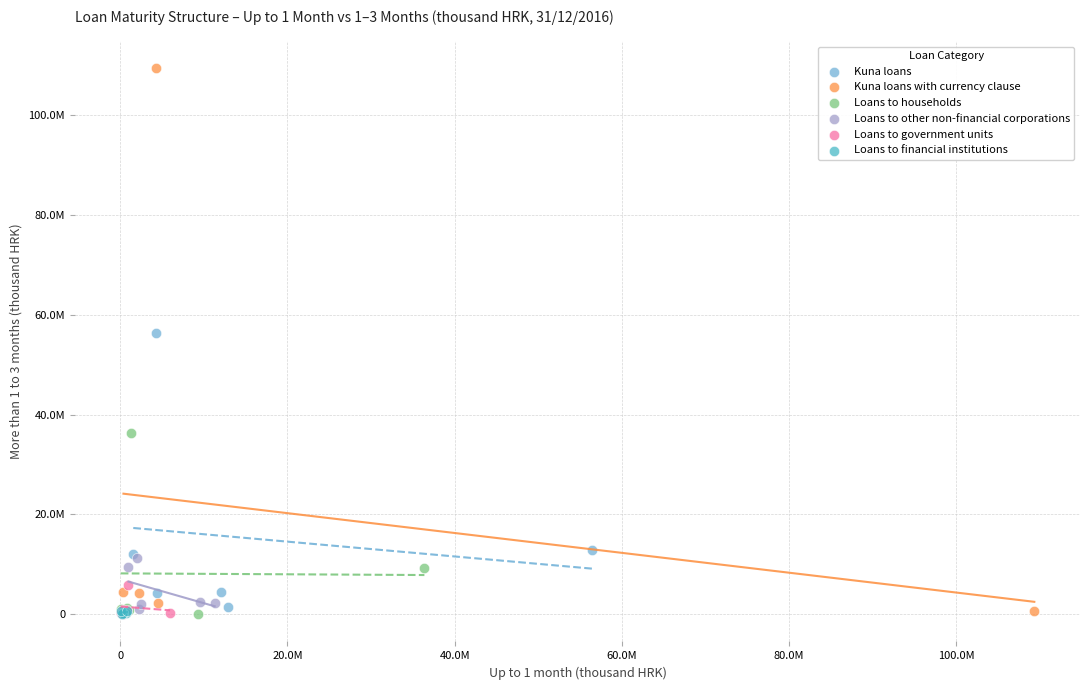

What are all the series names shown in the legend?

Kuna loans, Kuna loans with currency clause, Loans to households, Loans to other non-financial corporations, Loans to government units, Loans to financial institutions